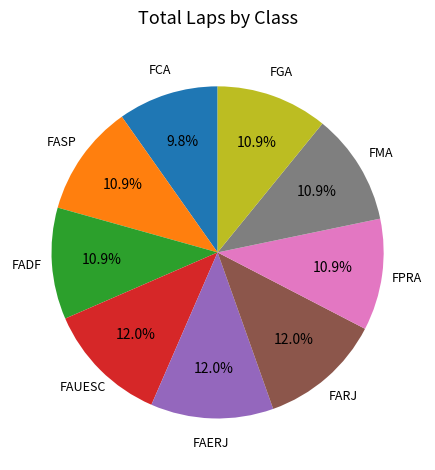

What percentage is NOT represented by FASP?

89.1%